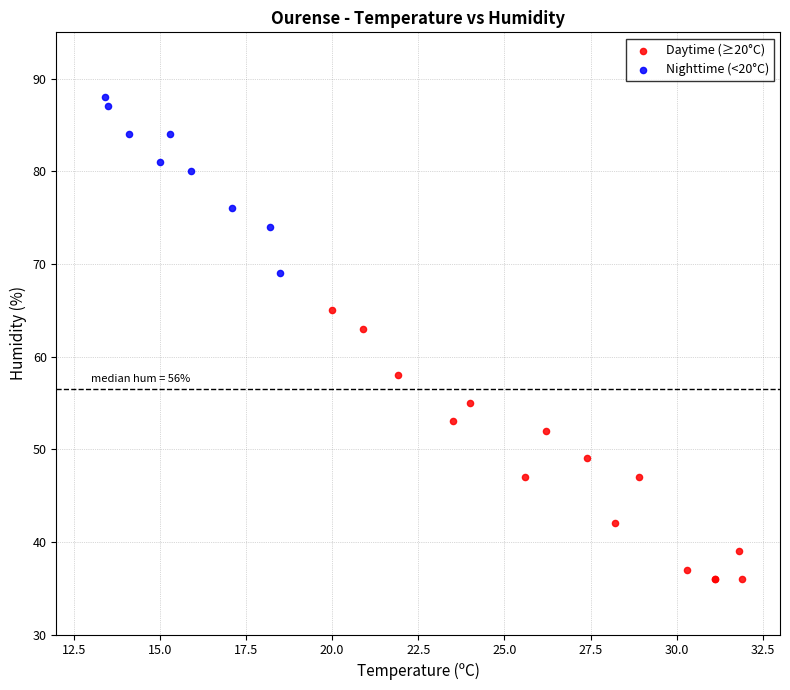

Which series contains the highest Y value?

Nighttime (<20°C)